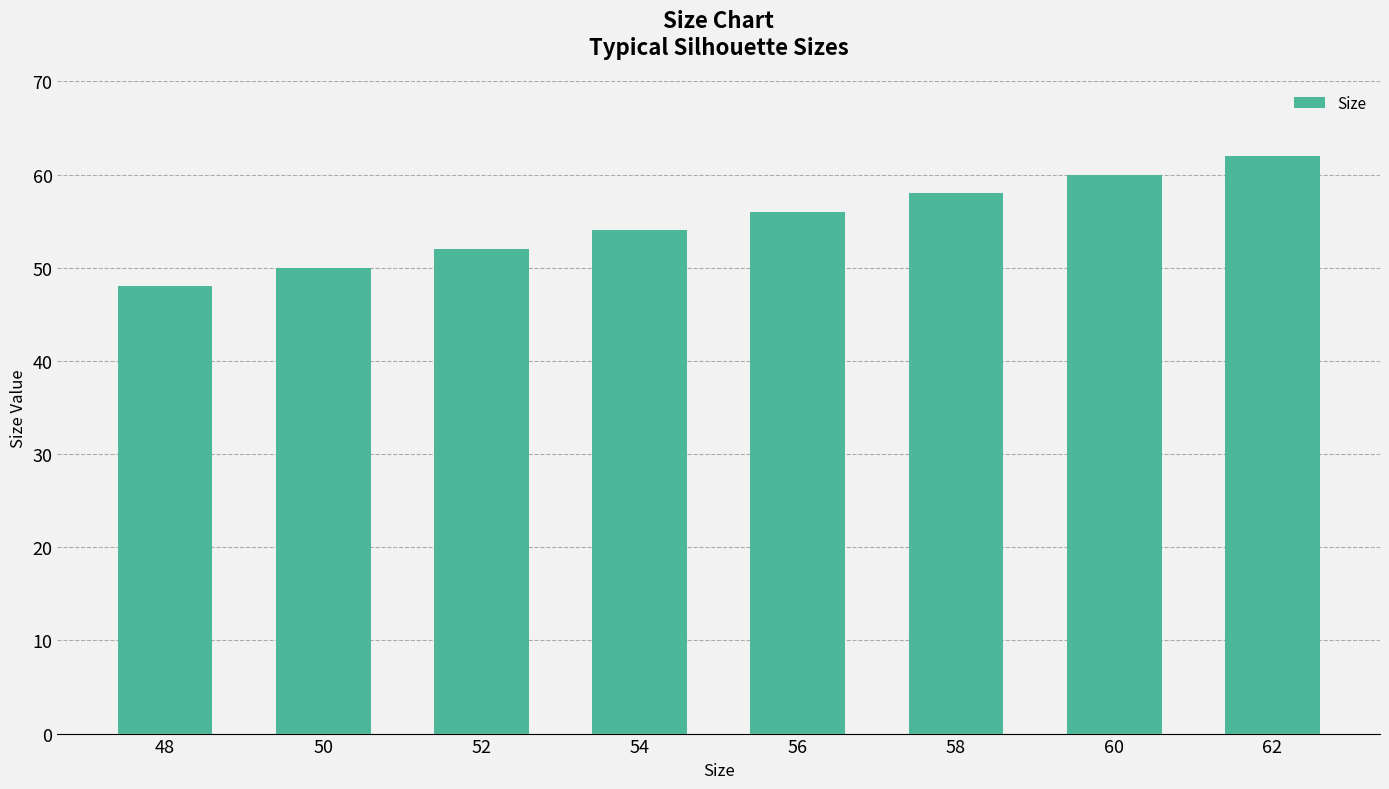

List the labels in order of value, largest first.

62, 60, 58, 56, 54, 52, 50, 48